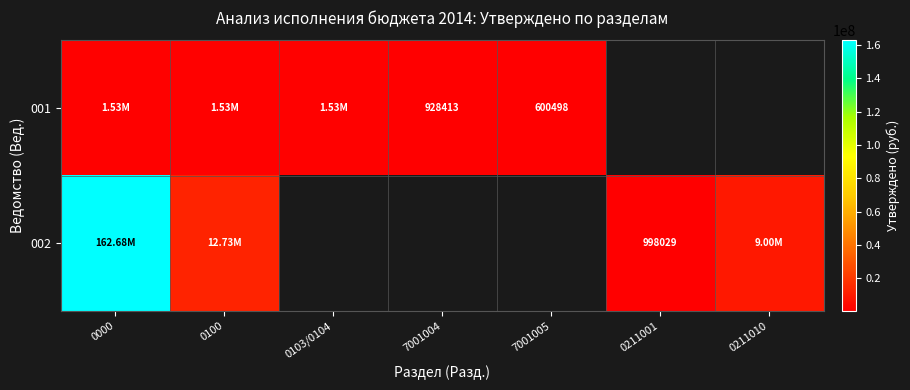

How many data points does each series have?

7